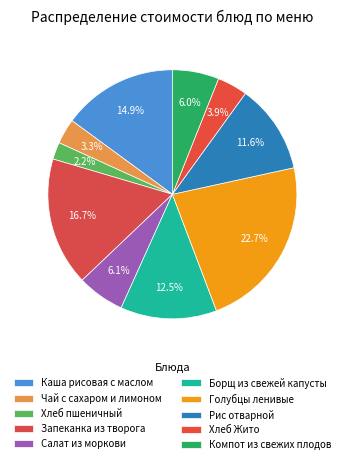

What percentage is the Чай с сахаром и лимоном slice, to the nearest percent?

3%